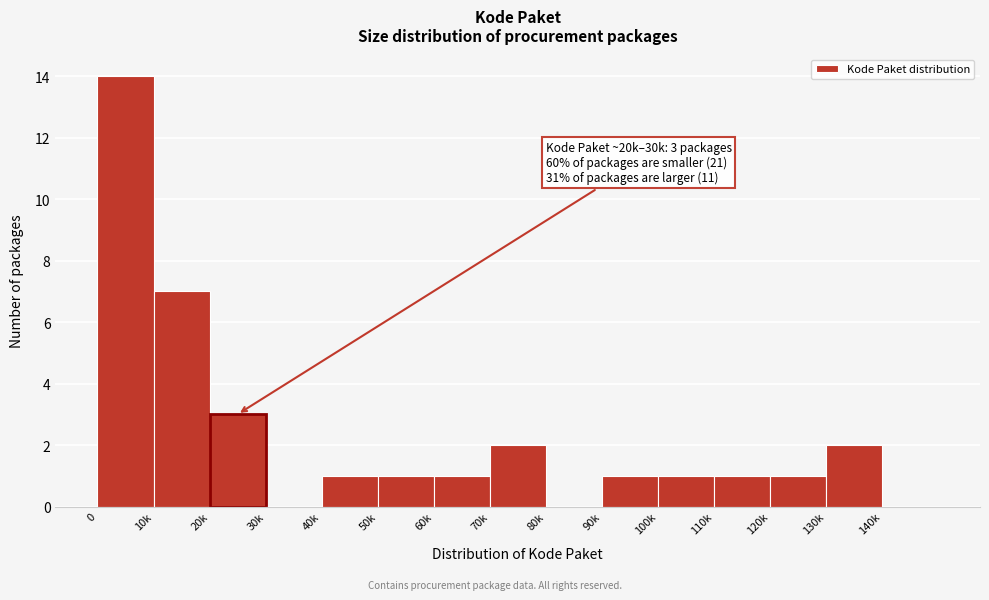

Reading right to left, transcribe all the data shown in this chart.

140k=0	130k=2	120k=1	110k=1	100k=1	90k=1	80k=0	70k=2	60k=1	50k=1	40k=1	30k=0	20k=3	10k=7	0=14